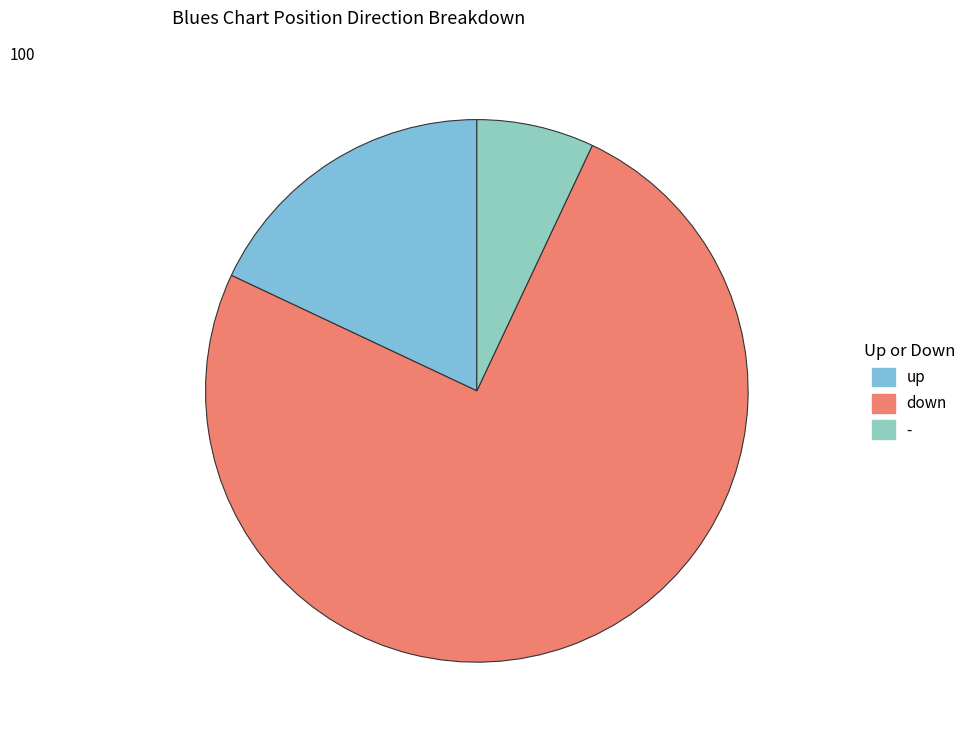

Is it true that down is 75% of the pie?

True